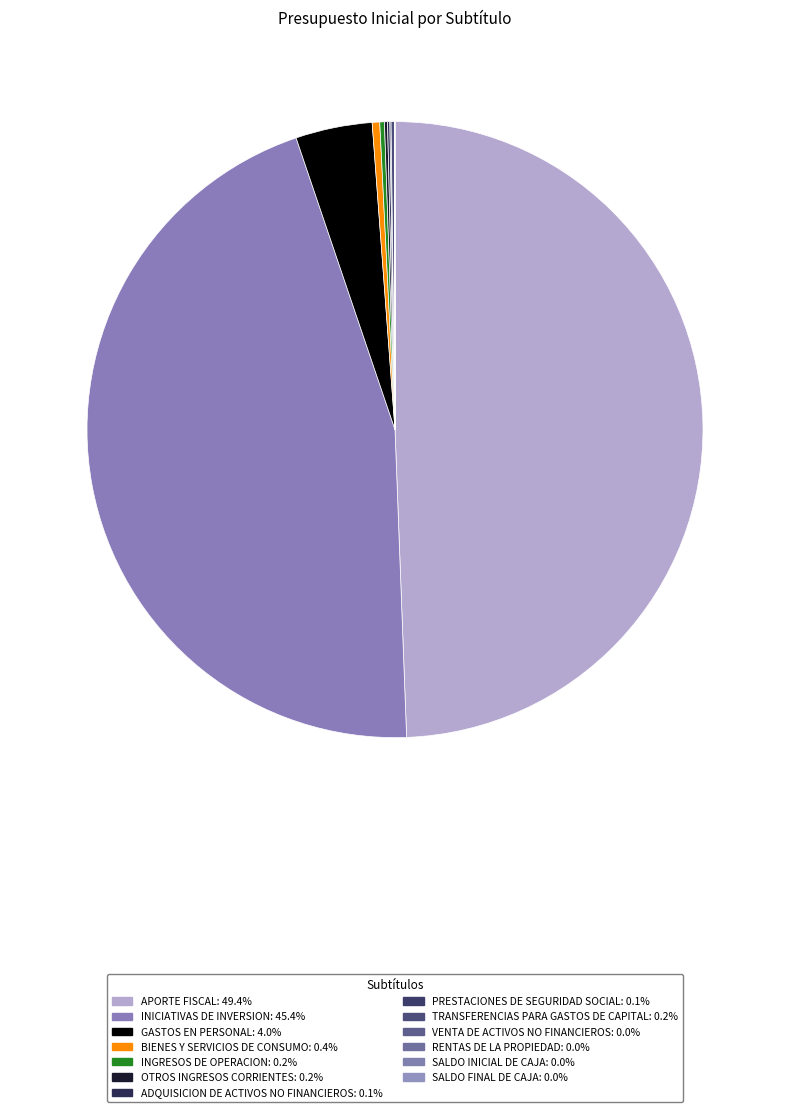

Is INICIATIVAS DE INVERSION the majority of the pie?

No